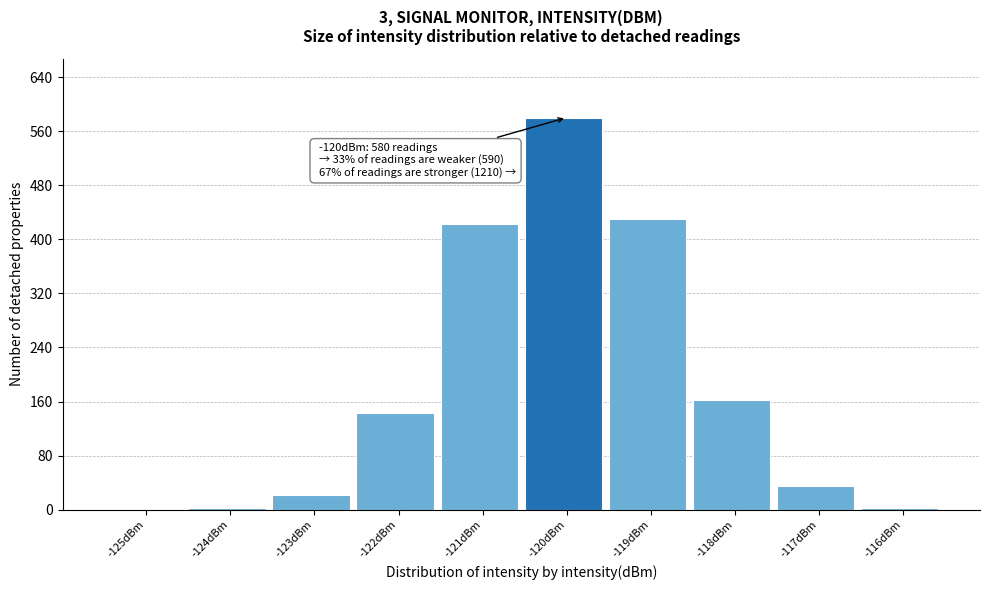

True or false: the data shows 423 at -121dBm.

True